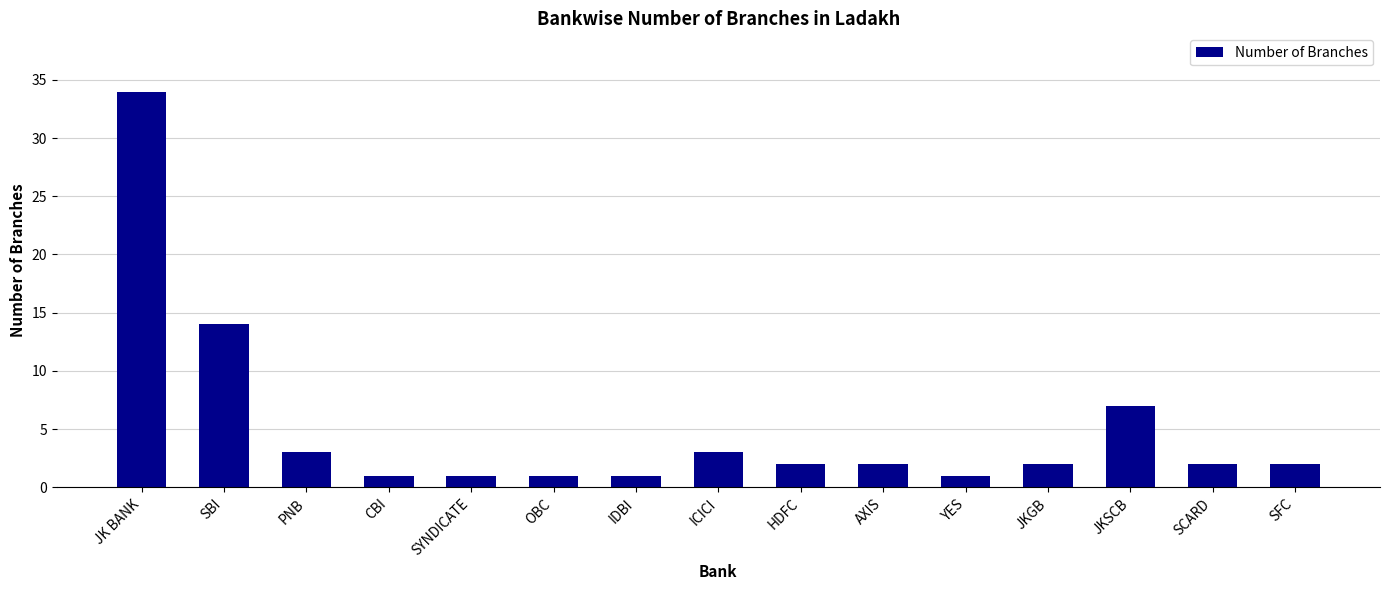

Reading right to left, extract all data points from this chart.

SFC=2	SCARD=2	JKSCB=7	JKGB=2	YES=1	AXIS=2	HDFC=2	ICICI=3	IDBI=1	OBC=1	SYNDICATE=1	CBI=1	PNB=3	SBI=14	JK BANK=34